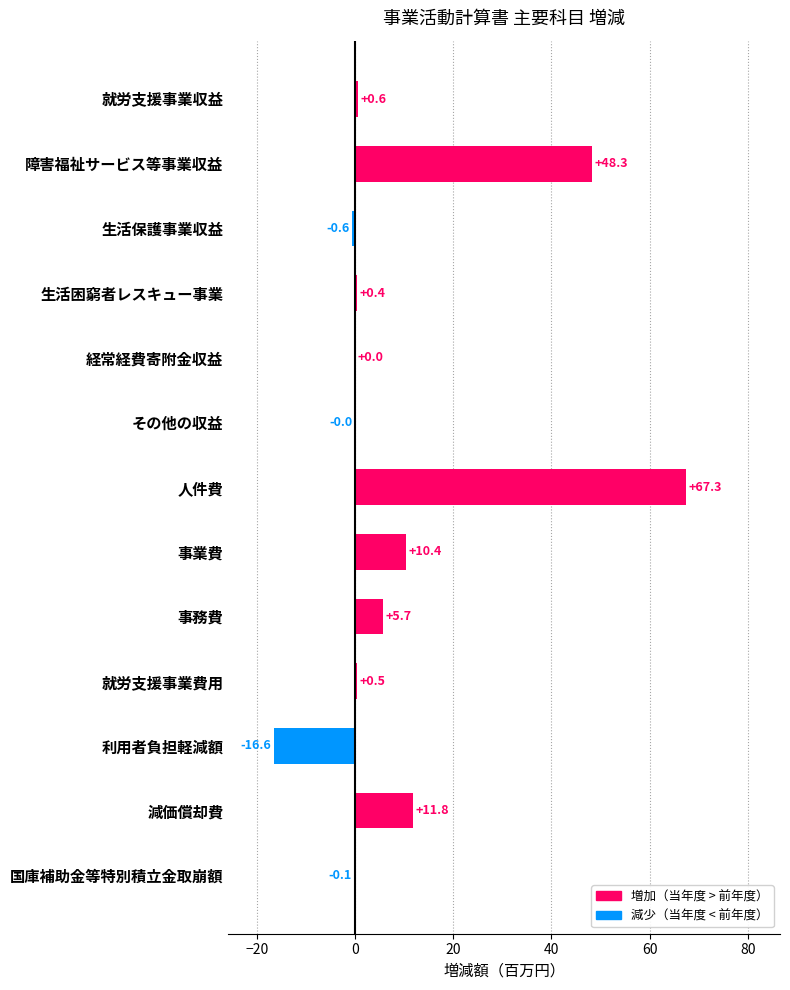

What is the change in value from 障害福祉サービス等事業収益 to 事業費?

-37.9